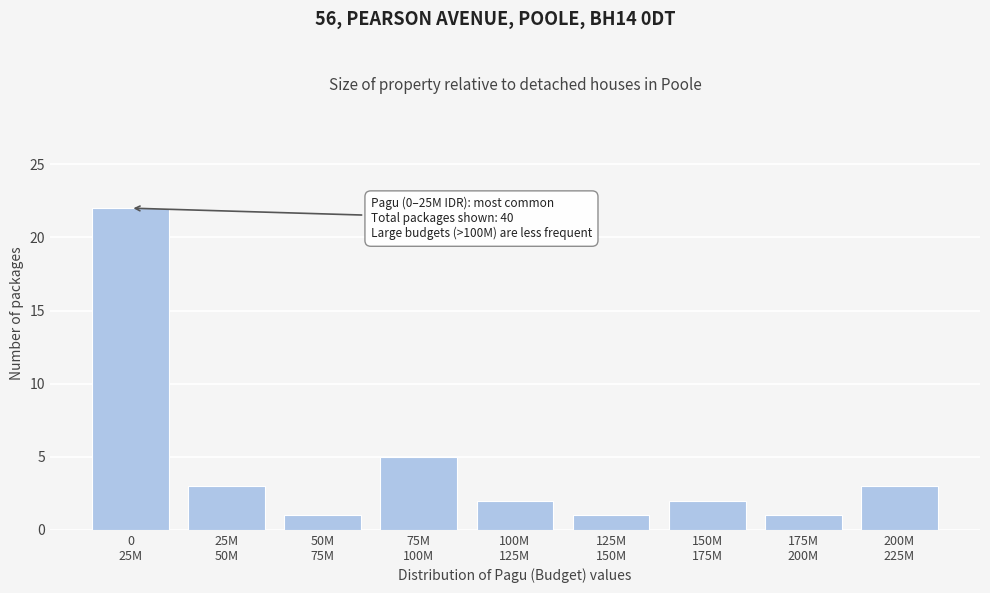

Reading left to right, what are all the values shown in this chart?

22	3	1	5	2	1	2	1	3